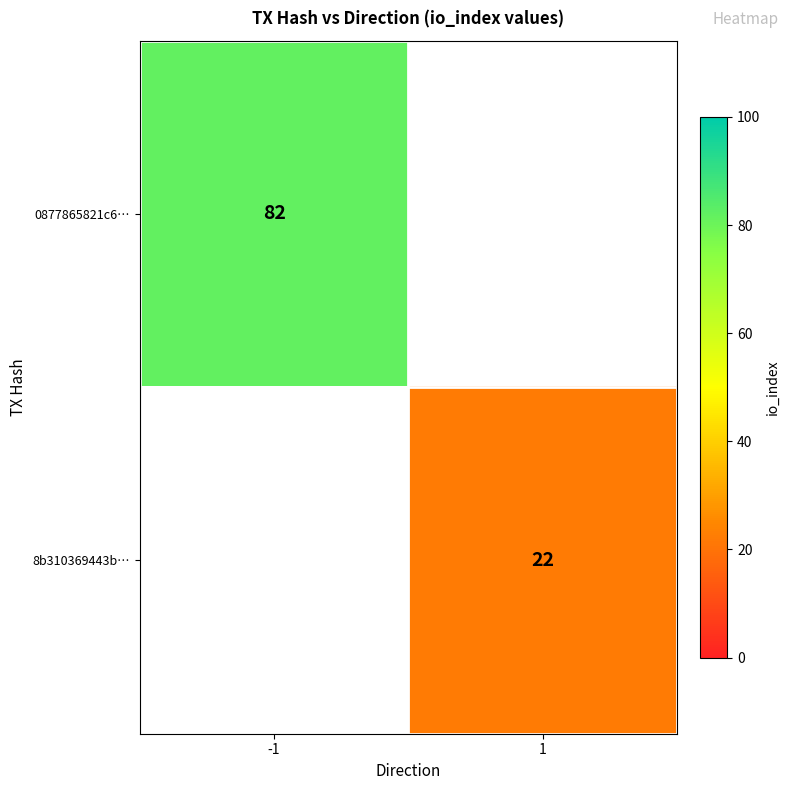

True or false: 0877865821c6… has a value of 82 at -1.

True